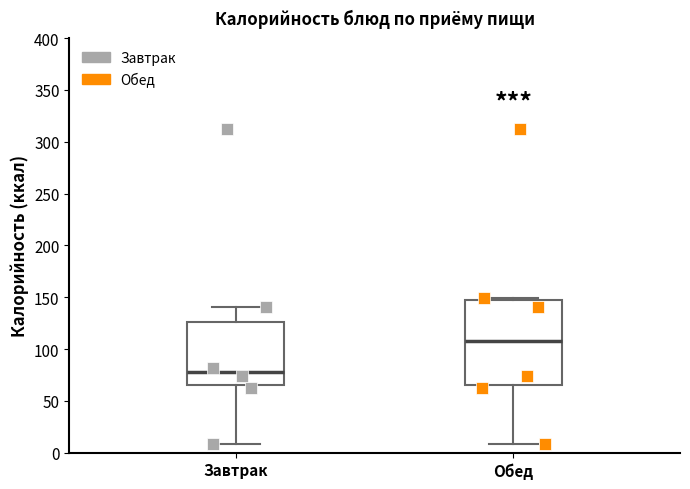

Which box is the tallest, from its lower edge to its upper edge?

Обед